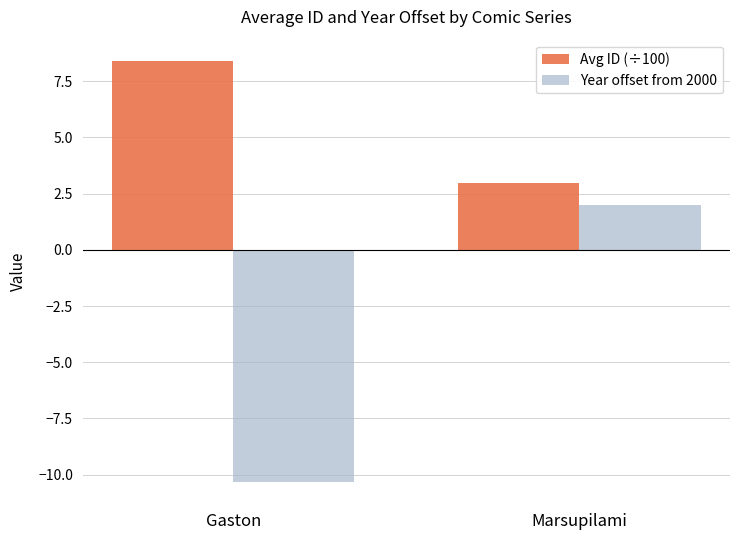

How many series are shown in this chart?

2